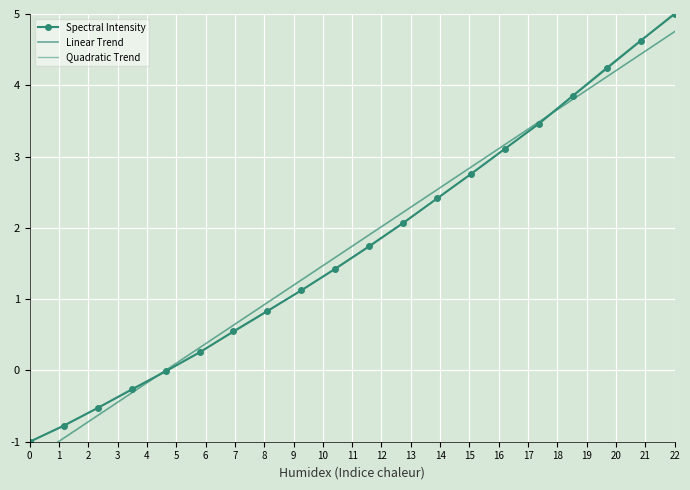

Is it true that Spectral Intensity equals 2.0 at 14?

False